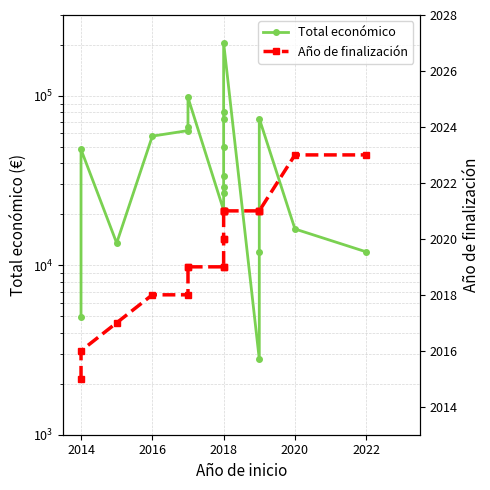

True or false: Año de finalización and Total económico intersect in this chart.

False